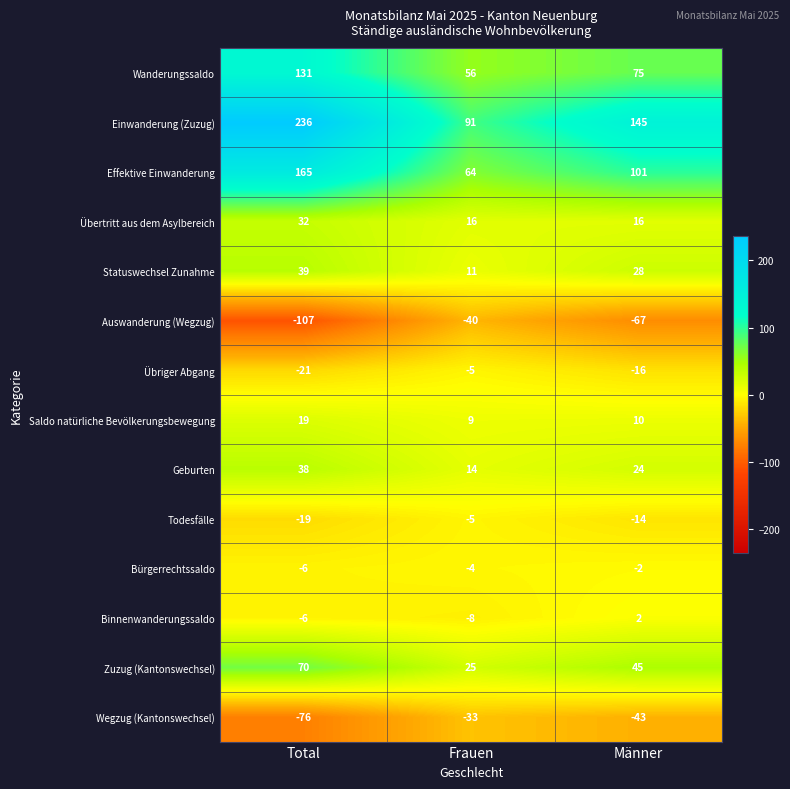

Which series has the largest total across all categories?

Einwanderung (Zuzug)